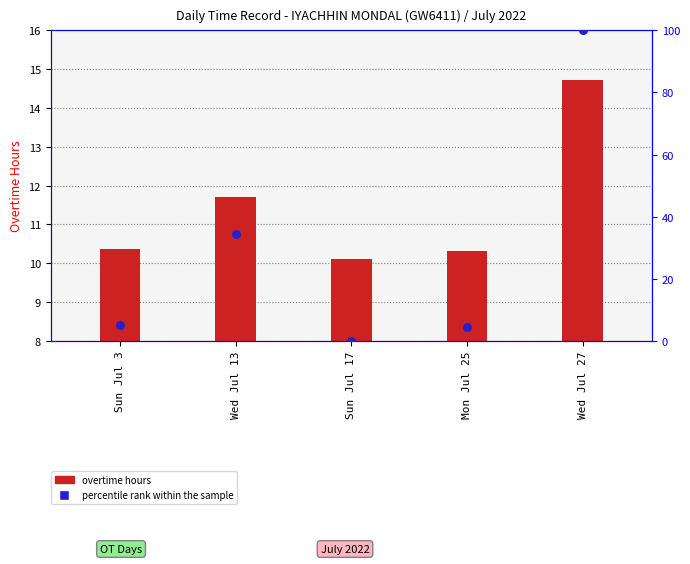

Which series has the largest Y range (max minus min)?

percentile rank within the sample